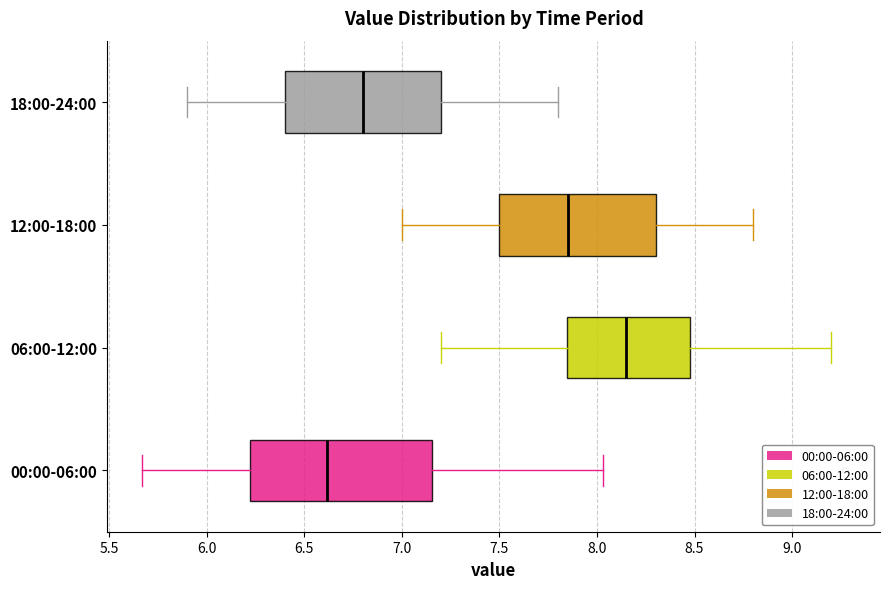

Reading bottom to top, transcribe this box plot: for each box, give where its median line is, the range the box spans, and where its two whiskers end, as read against the x-axis. The values are not printed on the chart, so give them approximately, as read against the axis.

00:00-06:00: median 6.60, box 6.25 to 7.15, whiskers 5.65 to 8.05
06:00-12:00: median 8.15, box 7.85 to 8.50, whiskers 7.20 to 9.20
12:00-18:00: median 7.85, box 7.50 to 8.30, whiskers 7.00 to 8.80
18:00-24:00: median 6.80, box 6.40 to 7.20, whiskers 5.90 to 7.80